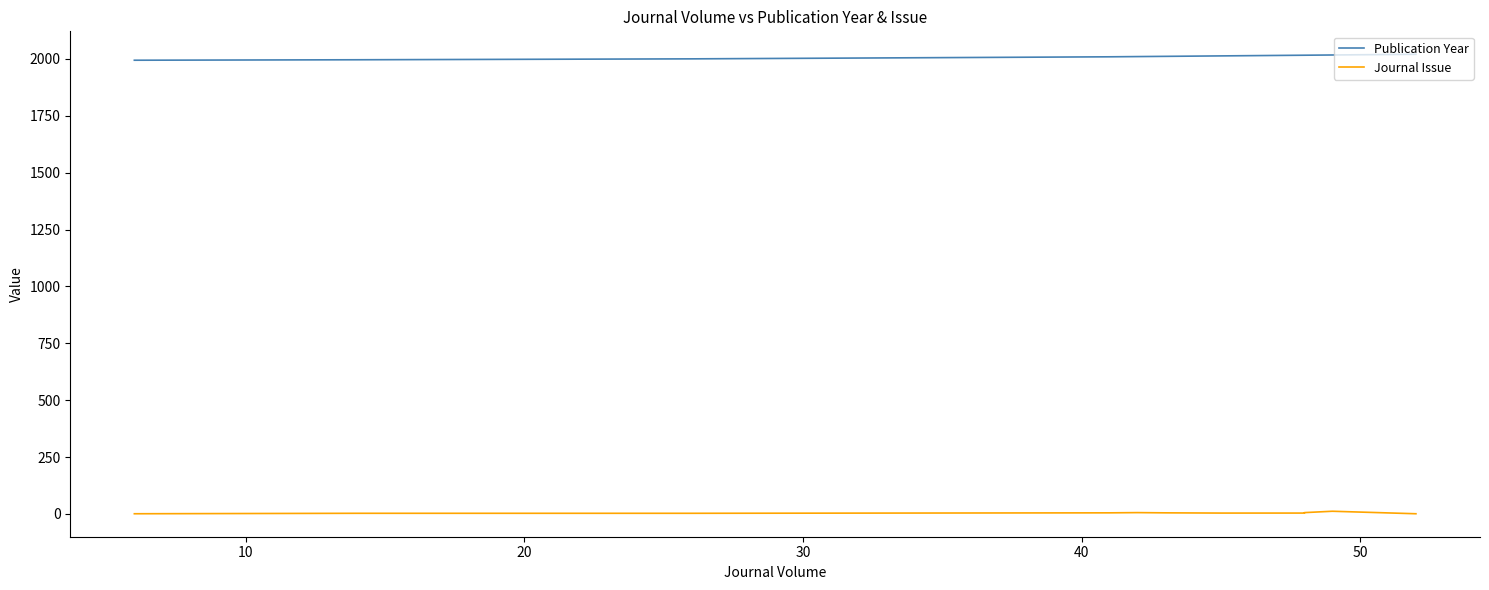

Which series has the largest total across all categories?

Publication Year